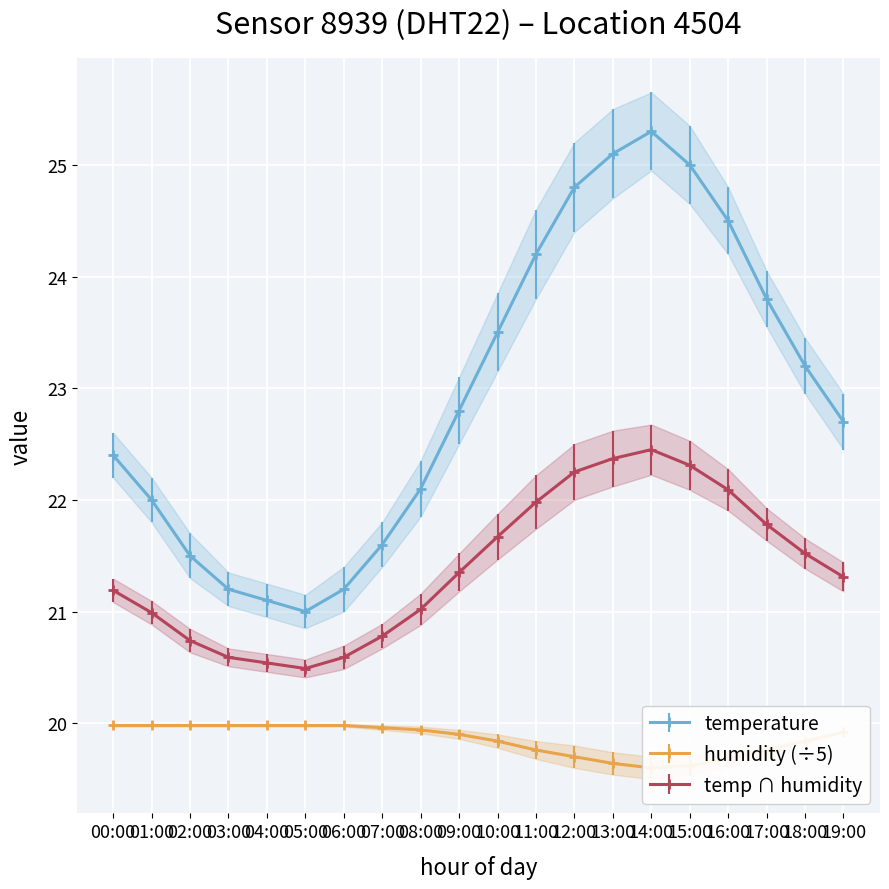

True or false: temperature and humidity intersect in this chart.

False